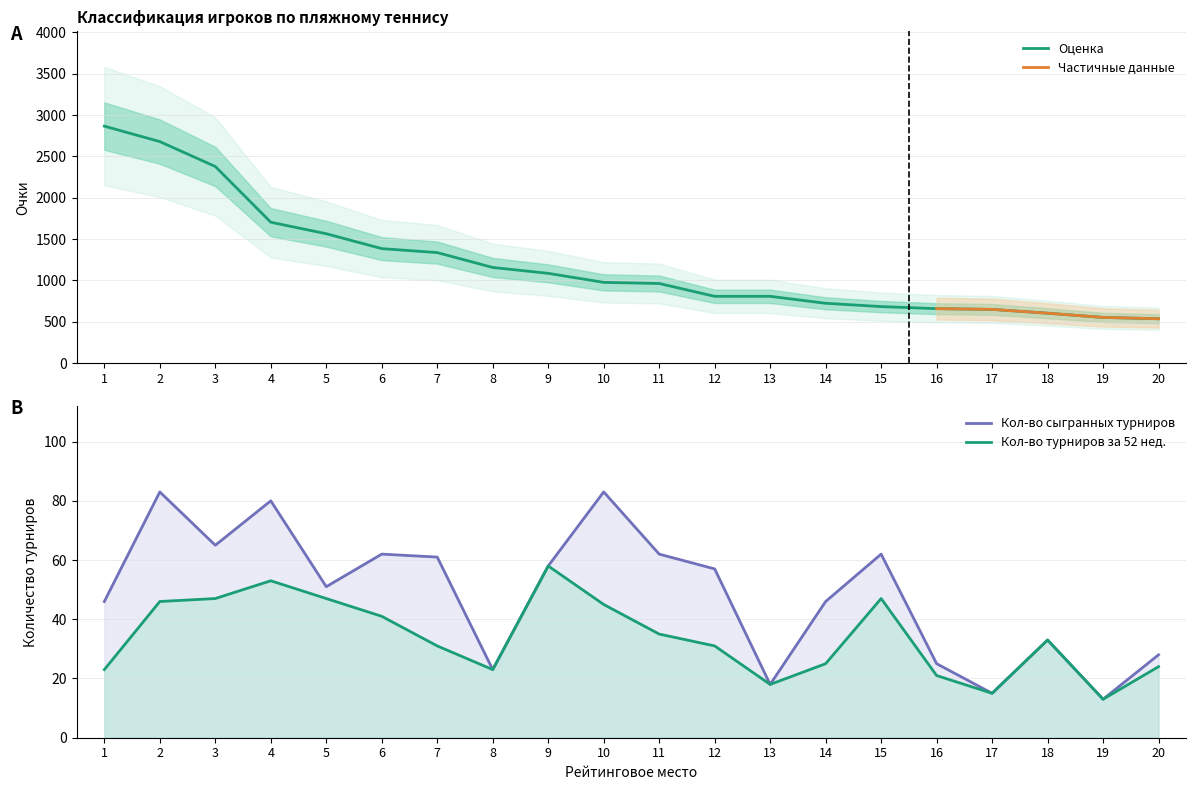

What is the value of the Очки point at the 17th from the left?

650